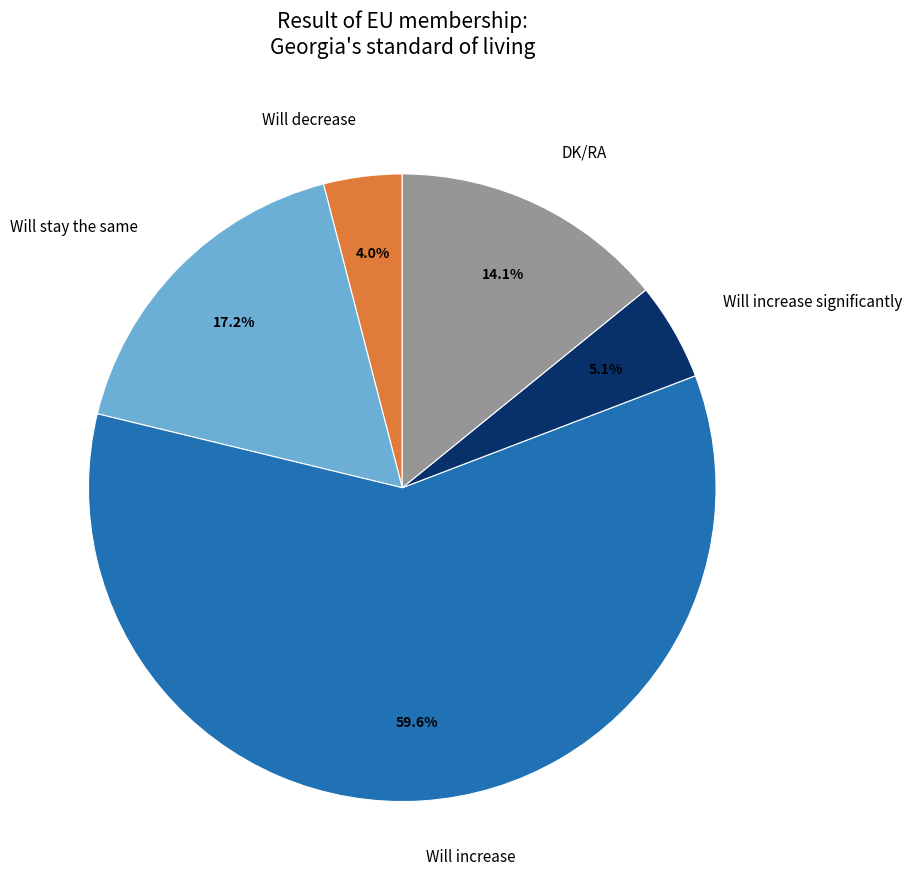

Which slice is the smallest?

Will decrease